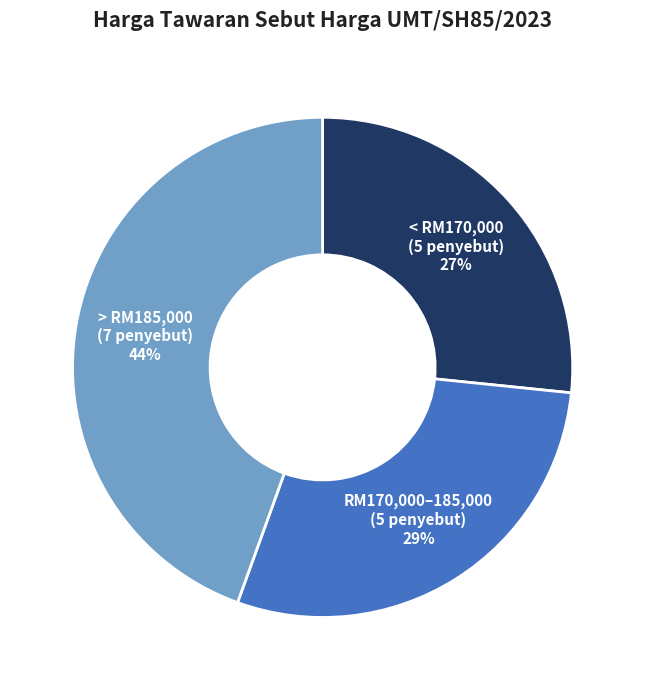

Is there any slice that represents more than half of the pie?

No